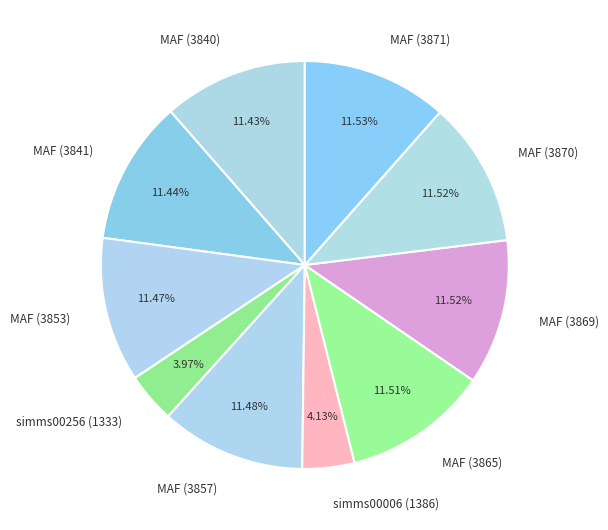

Approximately how many times larger is the value at simms00006 (1386) compared to MAF (3870)?

0.4